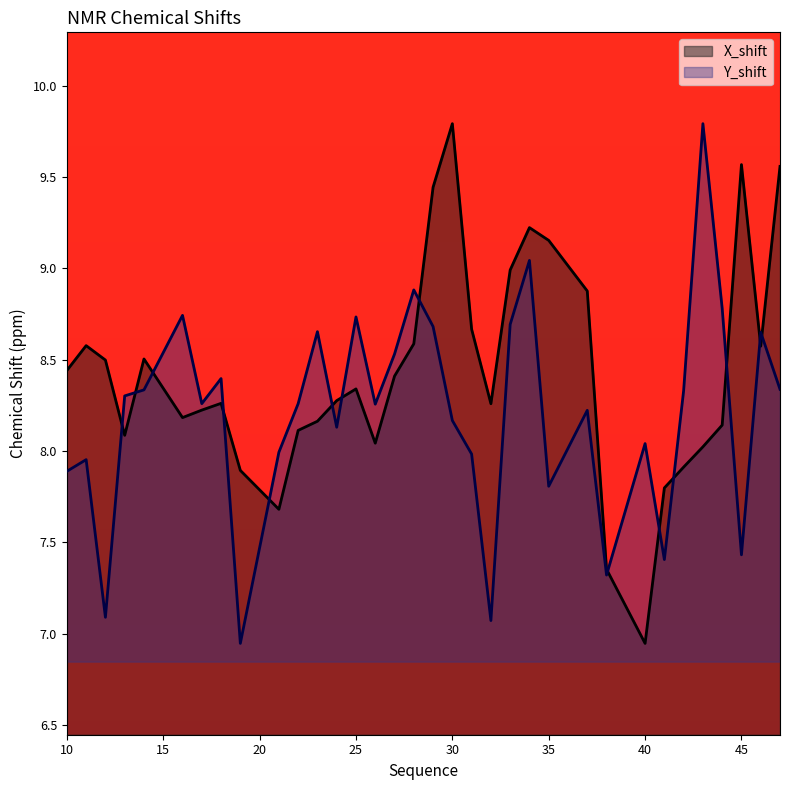

How many distinct data groups are displayed?

2